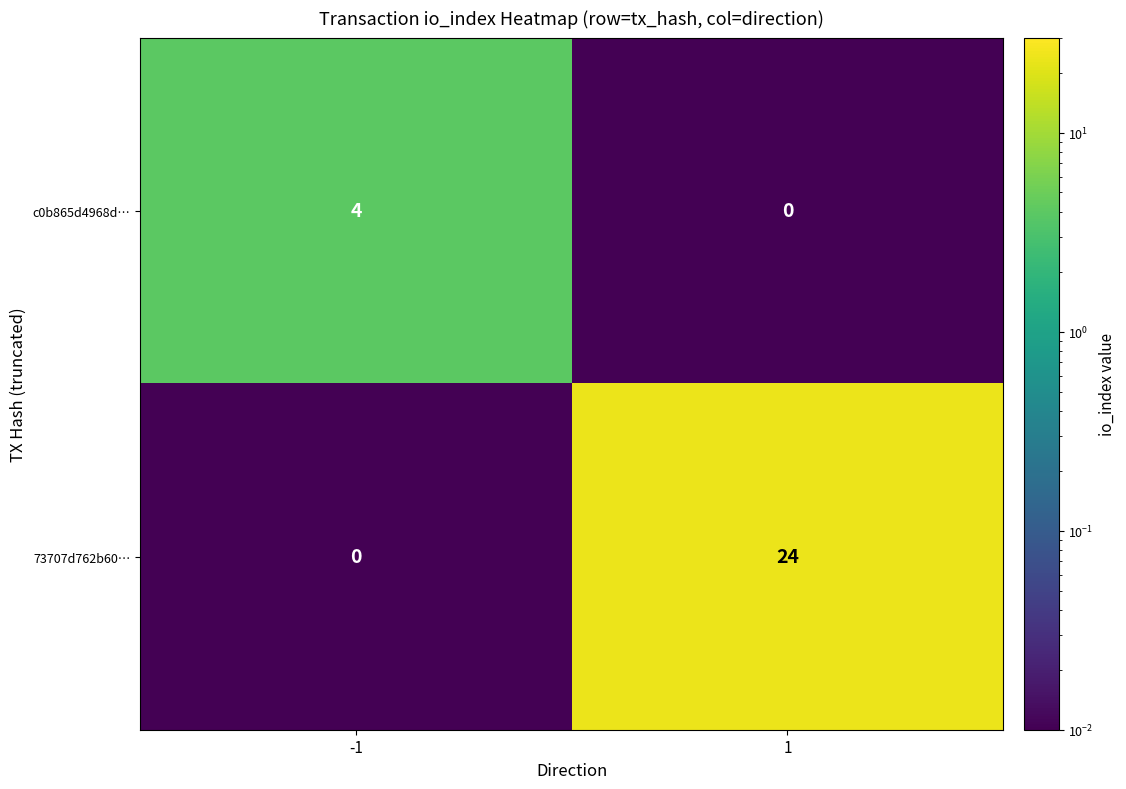

Reading left to right, list all the values displayed in this chart.

c0b865d4968d…: -1=4	1=0
73707d762b60…: -1=0	1=24